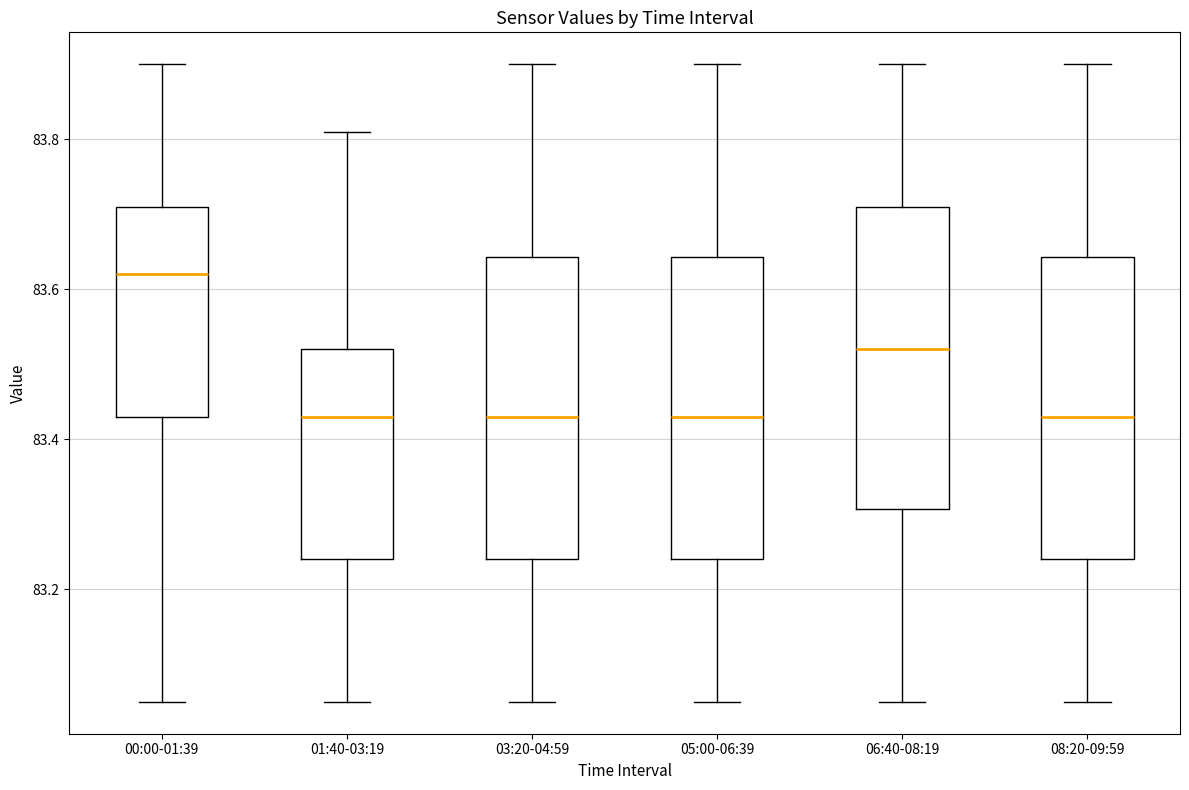

Reading left to right, read every box against the y-axis: the position of its median line, the range the box covers, and the ends of its whiskers. The values are not printed on the chart, so give them approximately, as read against the axis.

00:00-01:39: median 83.62, box 83.44 to 83.72, whiskers 83.06 to 83.90
01:40-03:19: median 83.44, box 83.24 to 83.52, whiskers 83.06 to 83.82
03:20-04:59: median 83.44, box 83.24 to 83.64, whiskers 83.06 to 83.90
05:00-06:39: median 83.44, box 83.24 to 83.64, whiskers 83.06 to 83.90
06:40-08:19: median 83.52, box 83.30 to 83.72, whiskers 83.06 to 83.90
08:20-09:59: median 83.44, box 83.24 to 83.64, whiskers 83.06 to 83.90